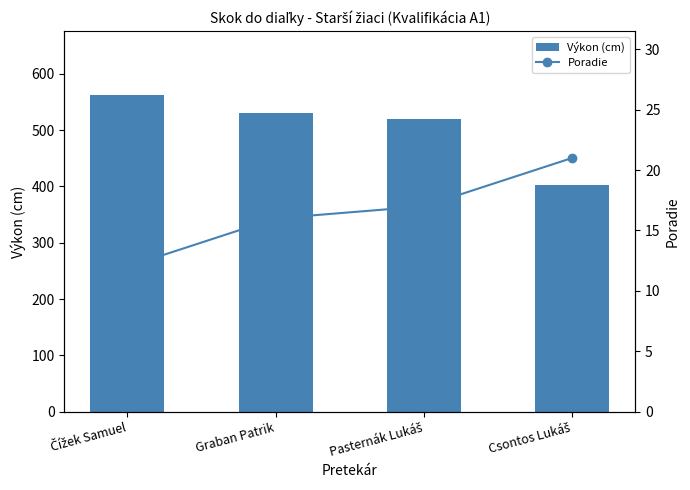

The value of Výkon (cm) at Graban Patrik is 769. True or false?

False